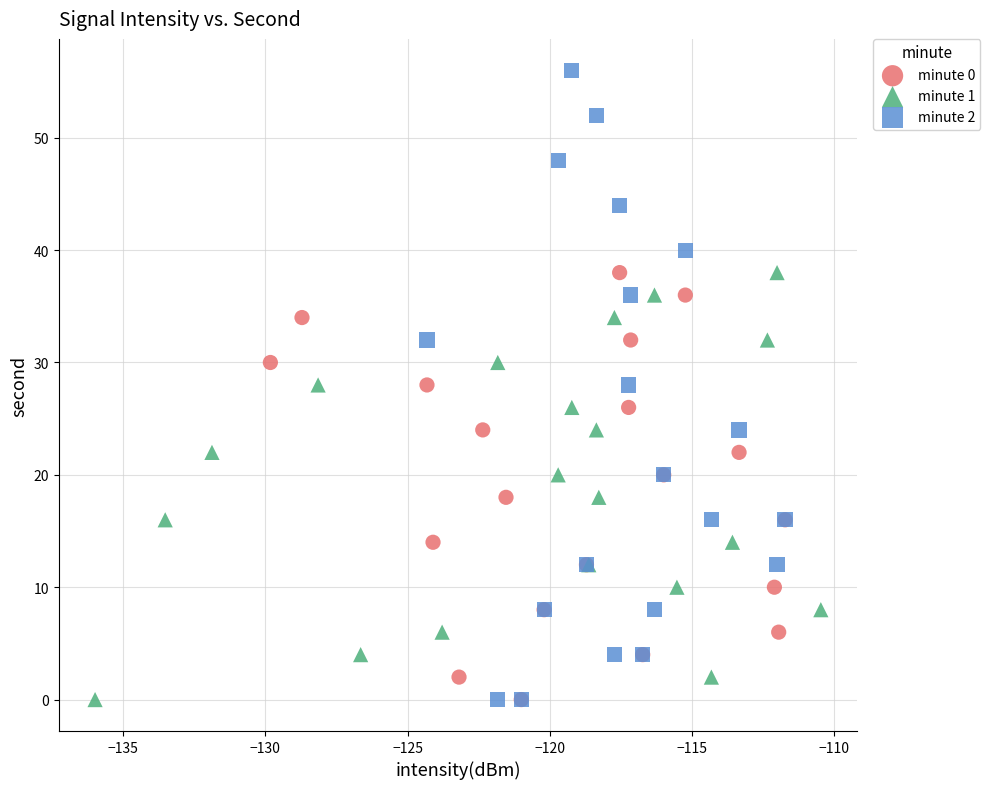

Which series has the largest Y range (max minus min)?

minute 2